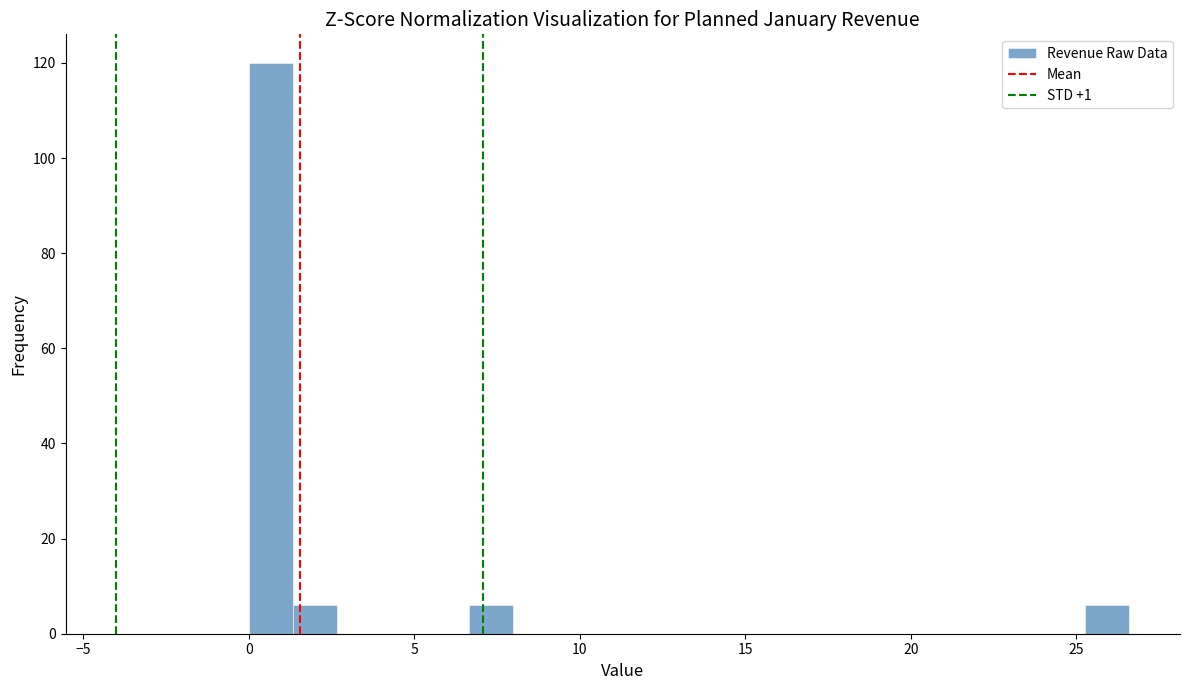

Around what value on the x-axis is the tallest bar? Give the approximate position of its centre, as read against the axis.

0.5